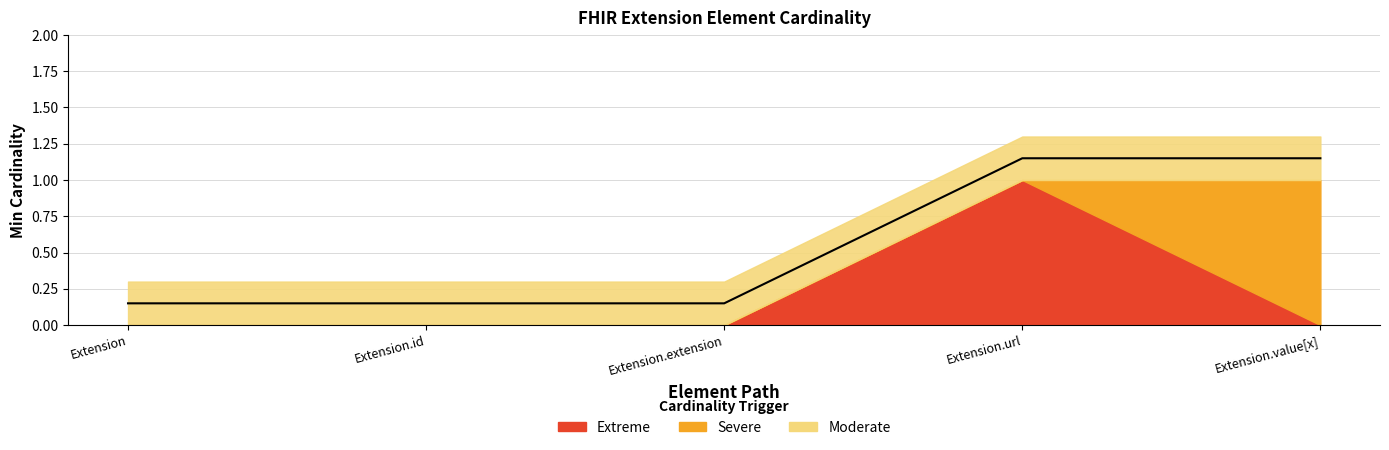

True or false: there are more than 0 points higher than both neighbors.

False